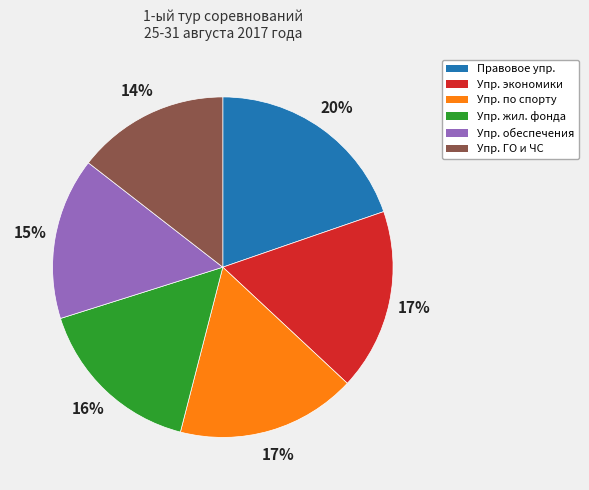

To the nearest percent, what percentage of the pie is Упр. экономики?

17%